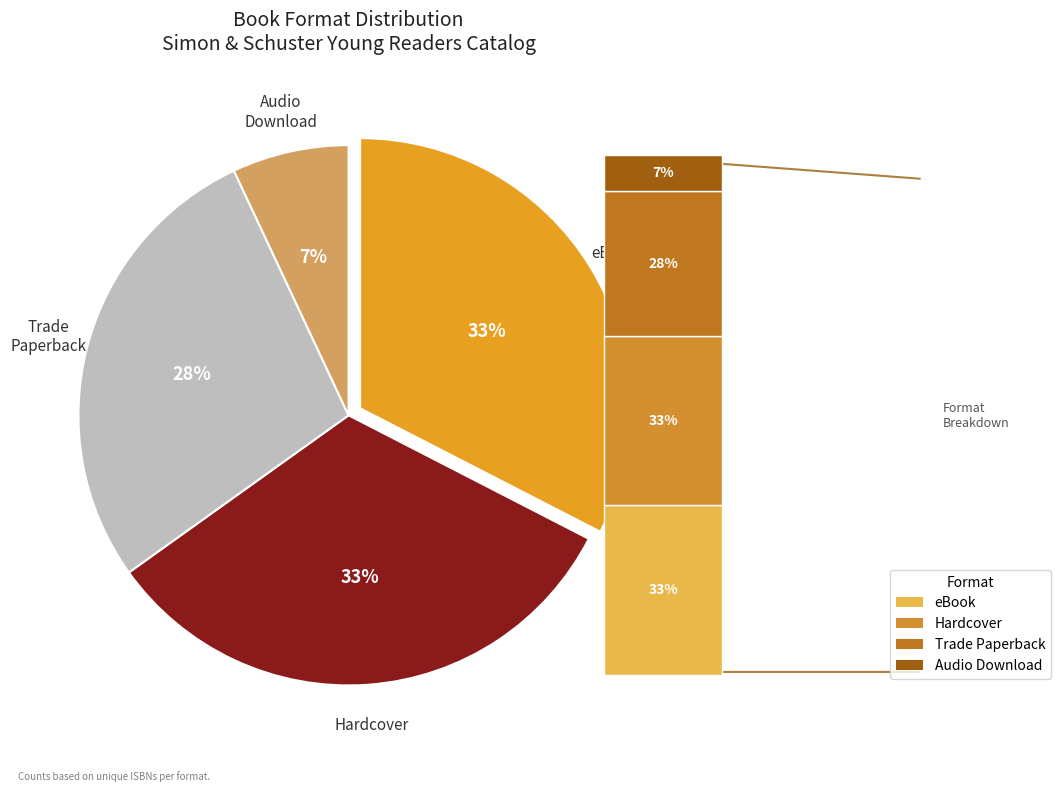

Rank the categories by value from highest to lowest.

eBook, Hardcover, Trade Paperback, Audio Download